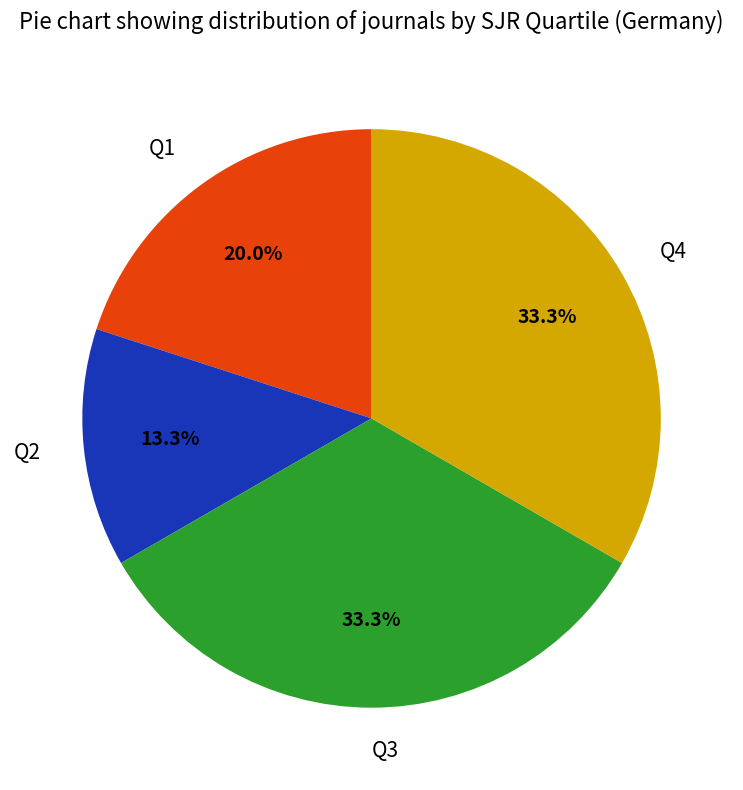

To the nearest percent, what is the difference between the Q1 and Q2 slice percentages?

7%